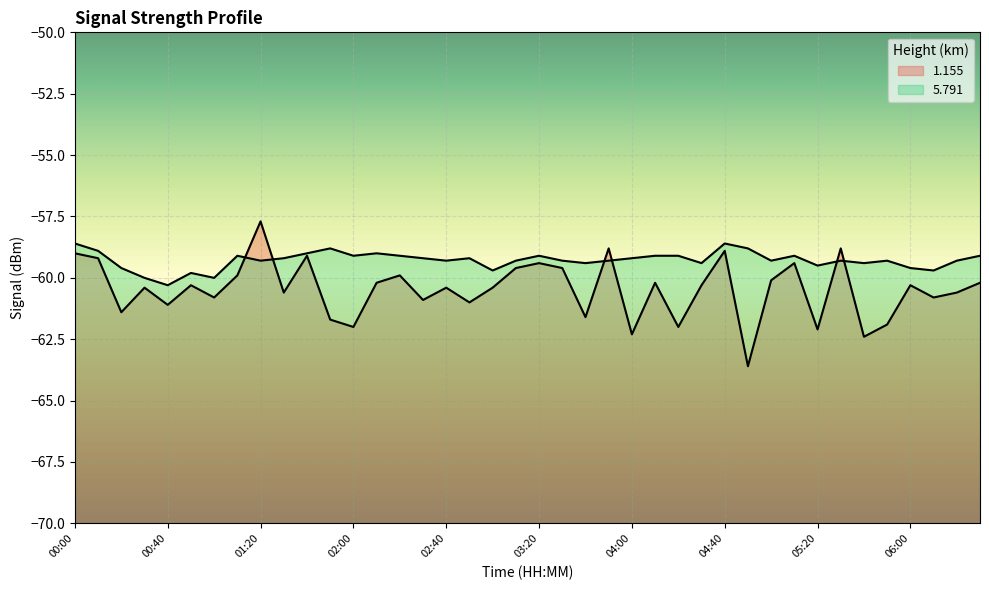

True or false: 5.791 and 1.155 cross at least once.

True